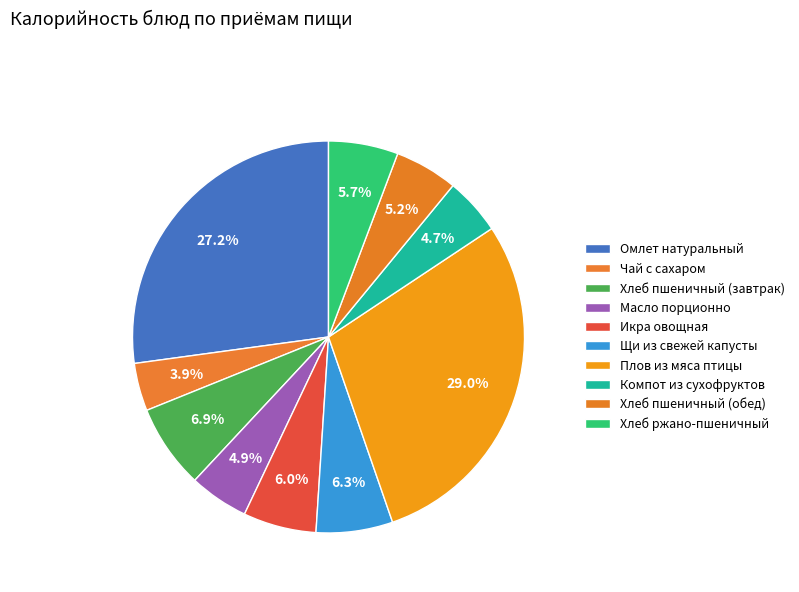

Between Щи из свежей капусты and Компот из сухофруктов, which is larger?

Щи из свежей капусты